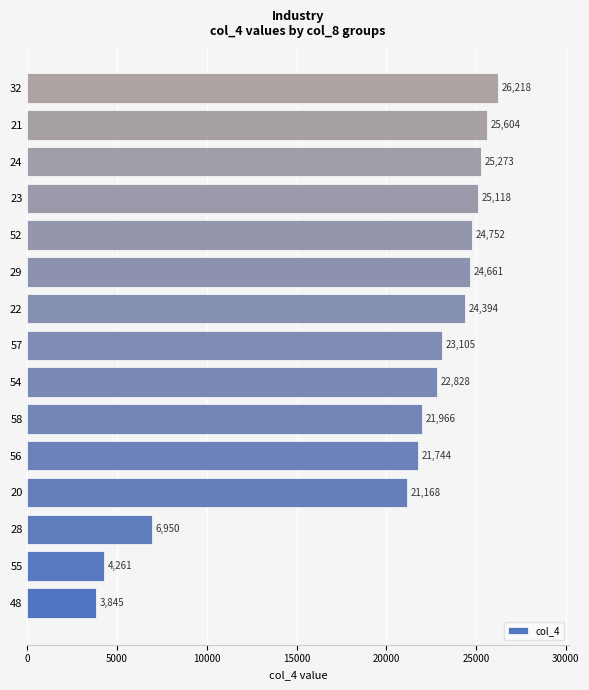

Where is the data nearest to the value 15031?

20